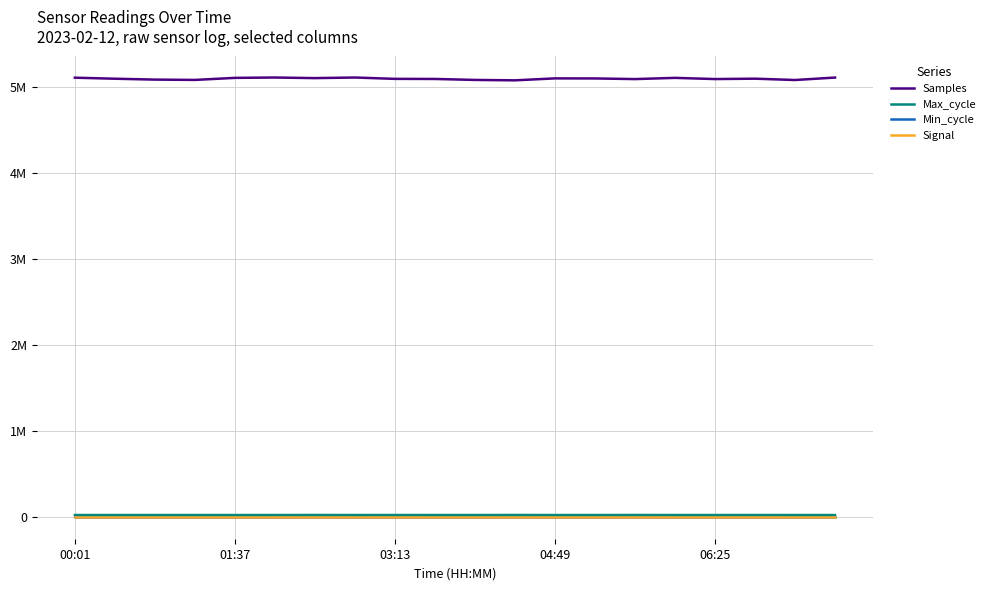

True or false: Max_cycle and Min_cycle intersect in this chart.

False